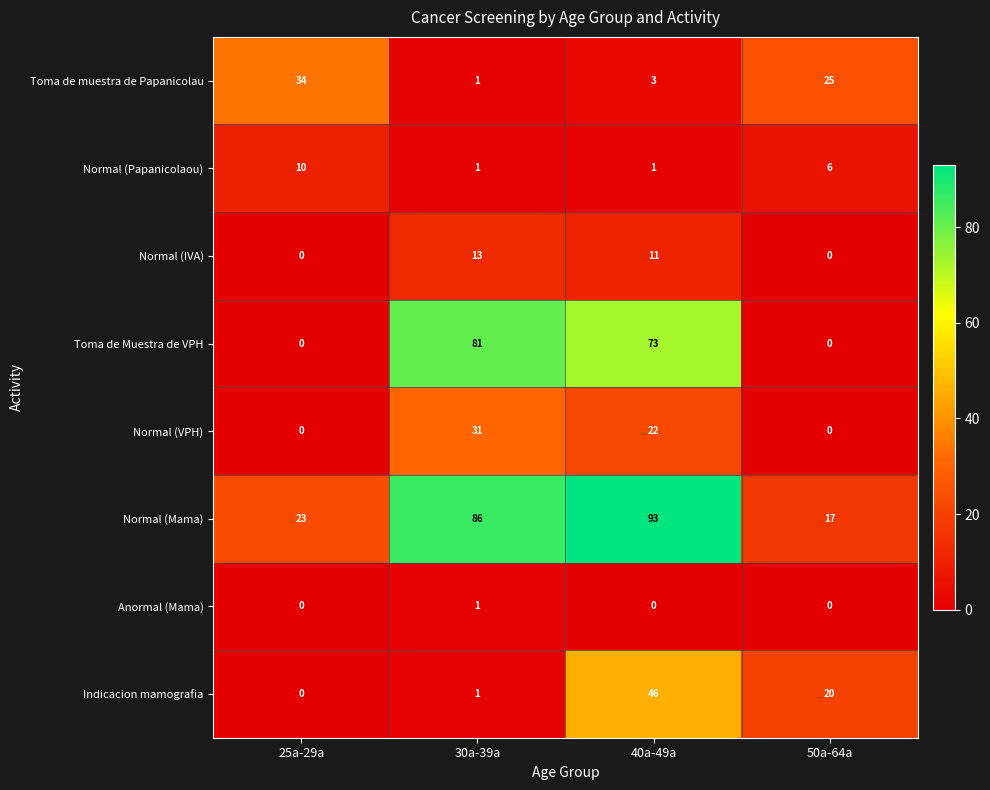

What is the average value of the Normal (VPH) series?

13